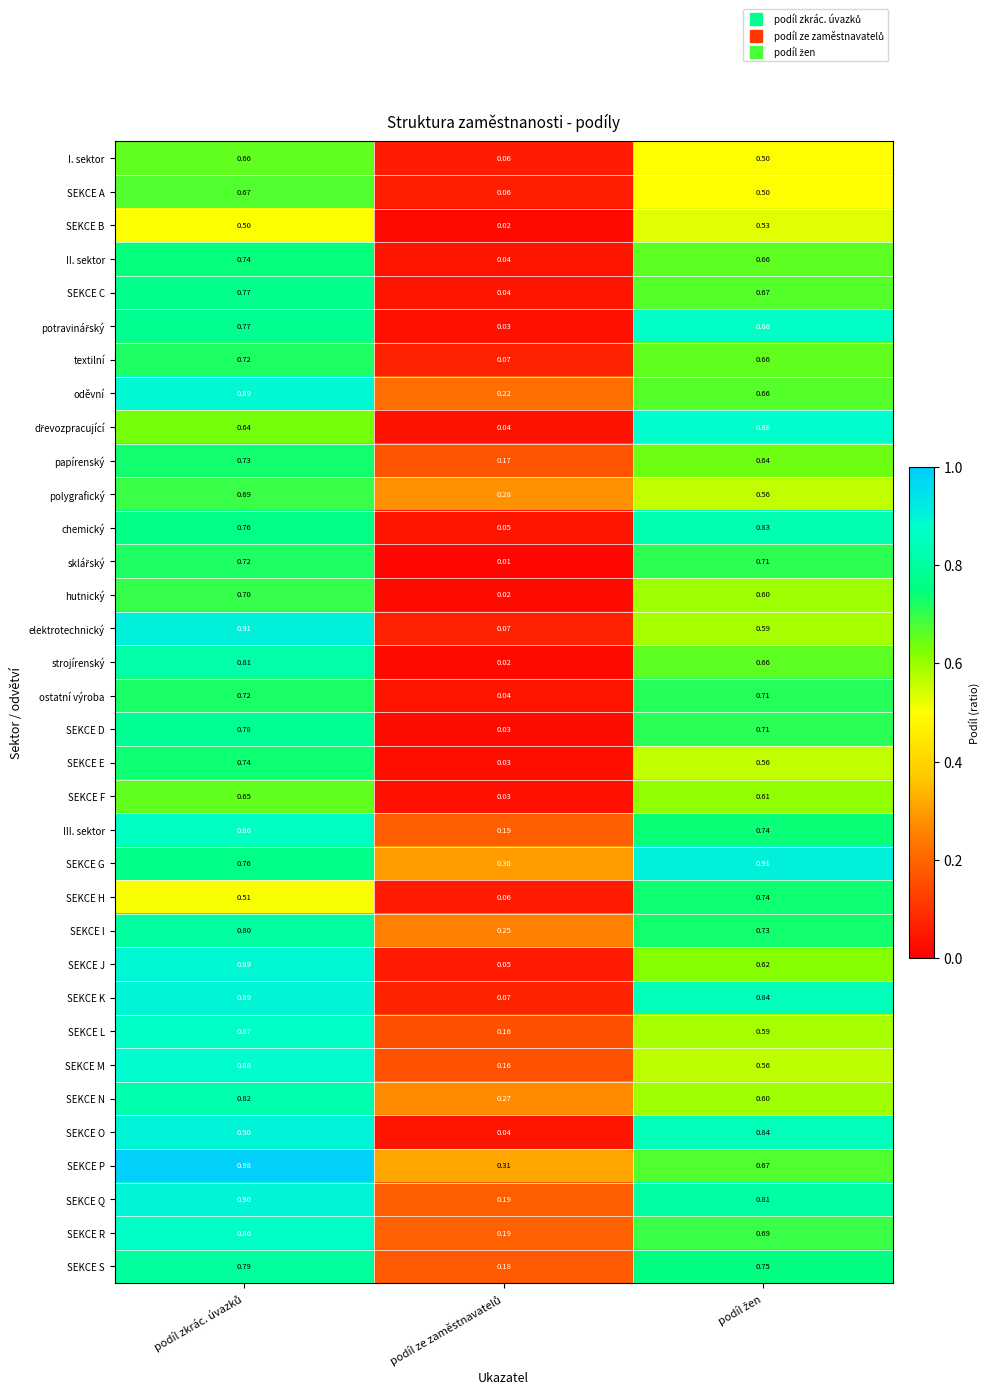

How many series are shown in this chart?

34